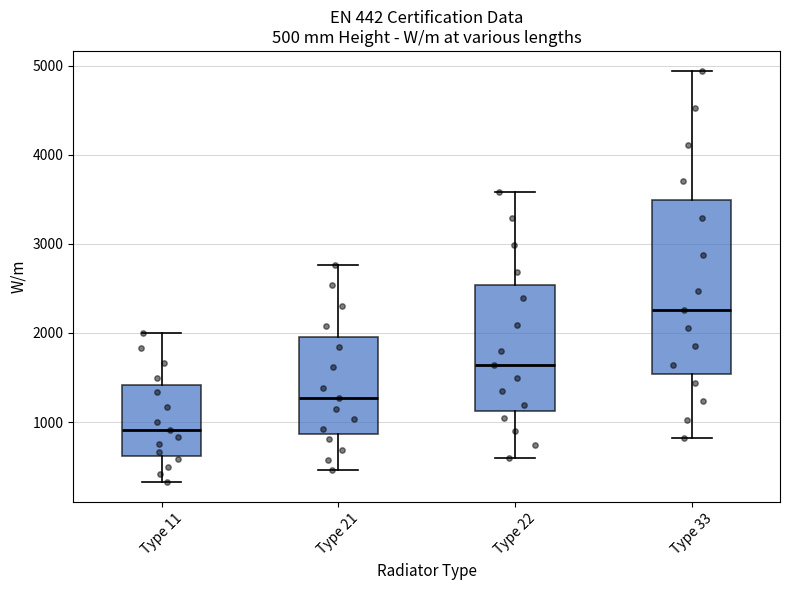

Comparing the boxes themselves (not the whiskers), which one is the tallest?

Type 33